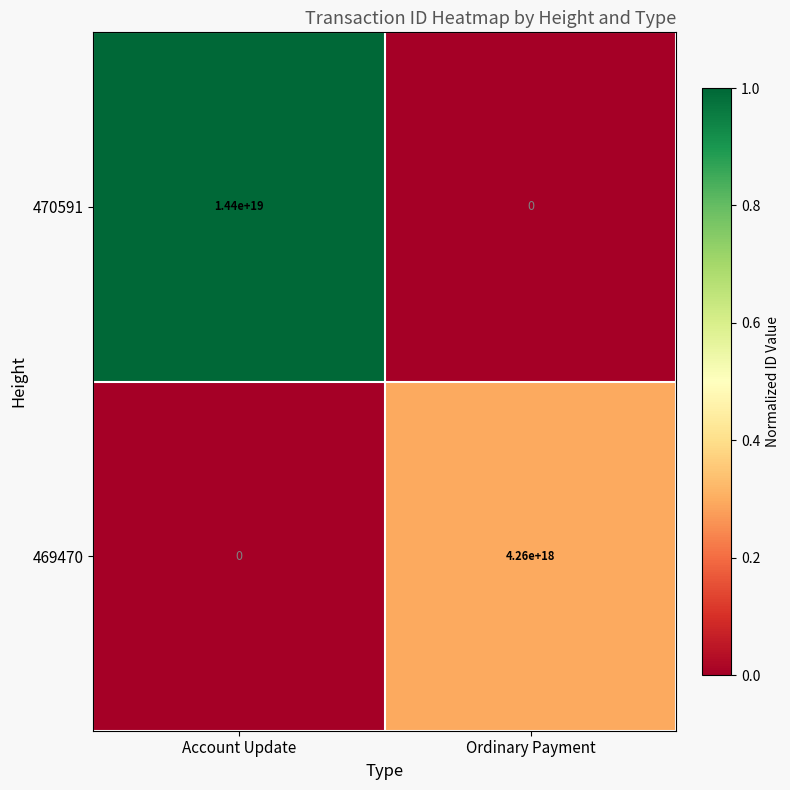

Is it true that 469470 equals 1803419994524727040 at Account Update?

False